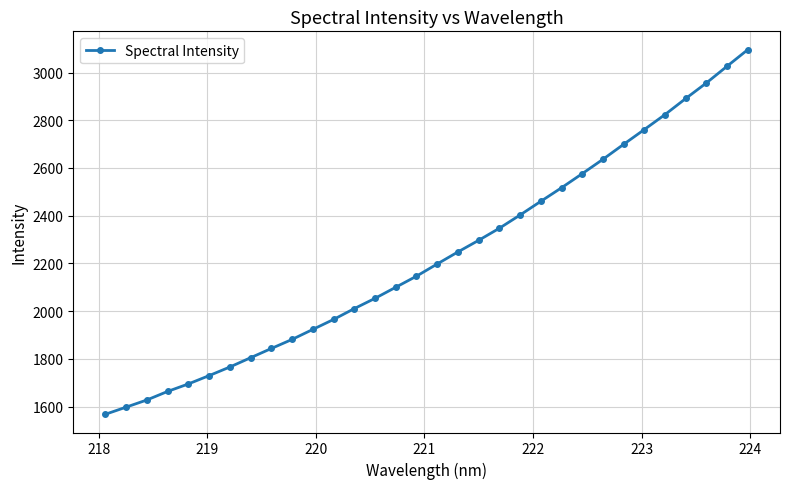

What is the value of the 3rd point from the left?

1627.7